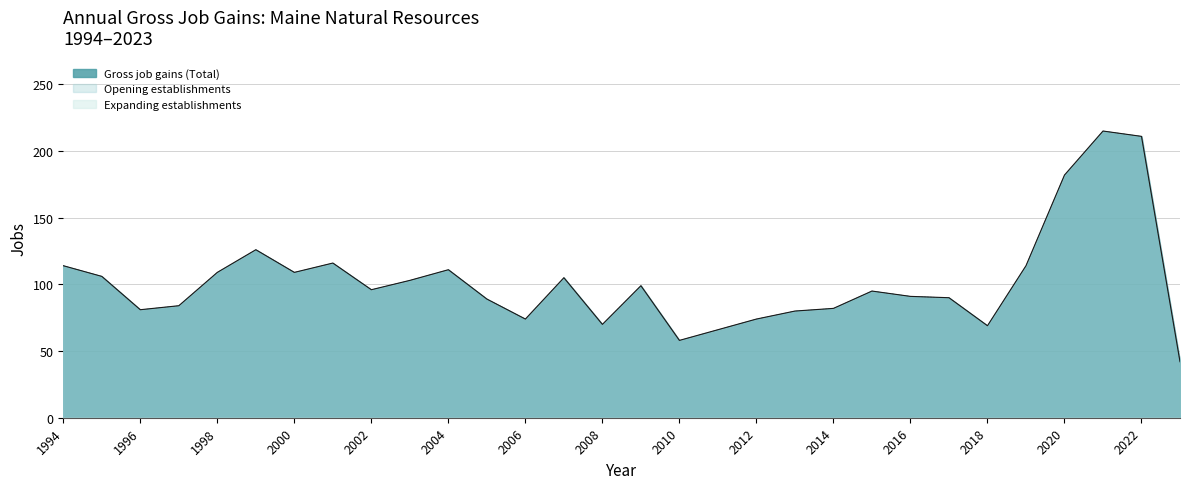

What is the value of the Gross job gains (Total) point at the 4th from the left?

84